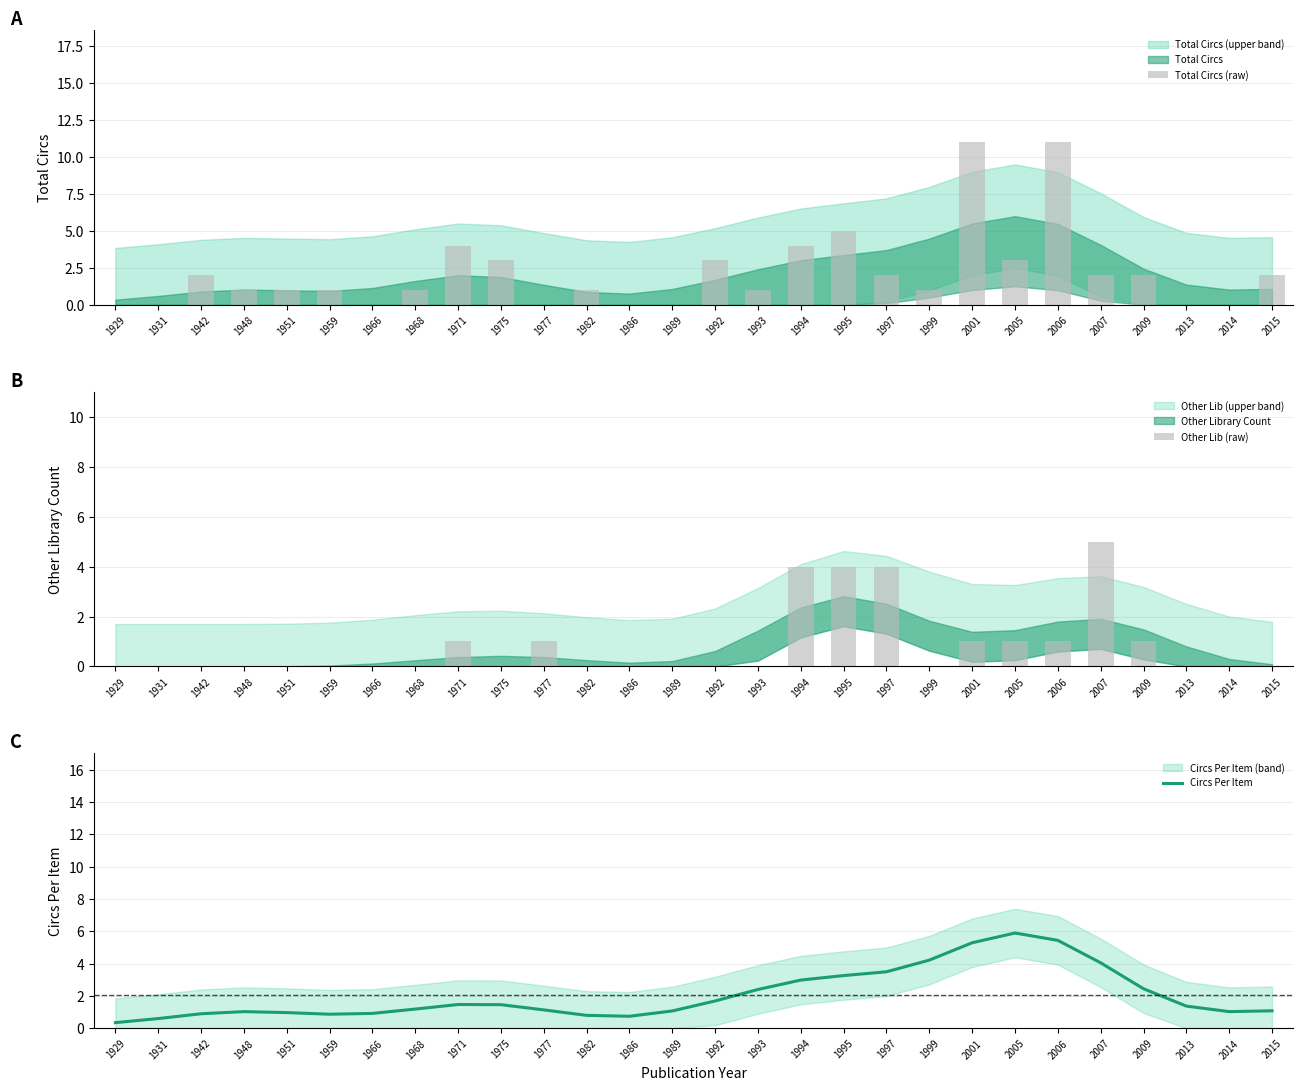

What is the difference between the second highest and minimum values in the Other Lib (raw) series?

4.0